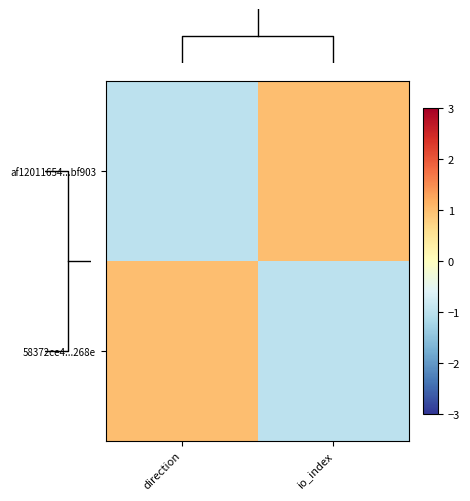

Which category has the lowest value across all series?

direction